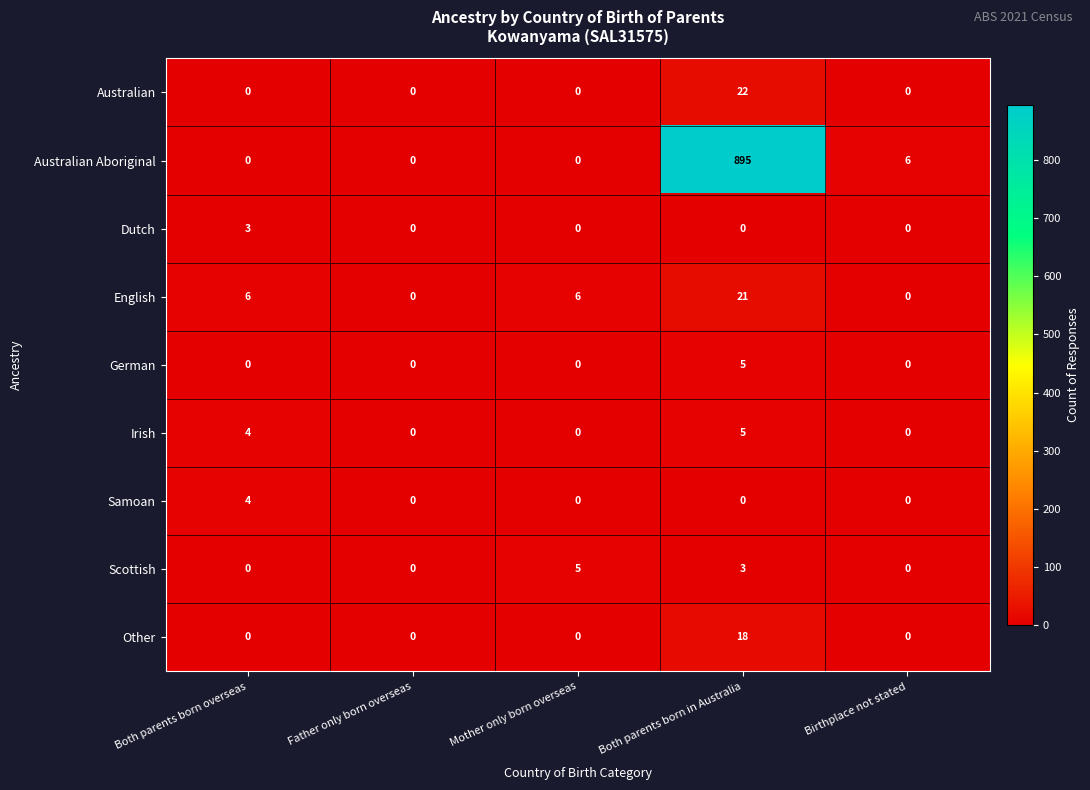

How many Irish values are between 0 and 4?

4